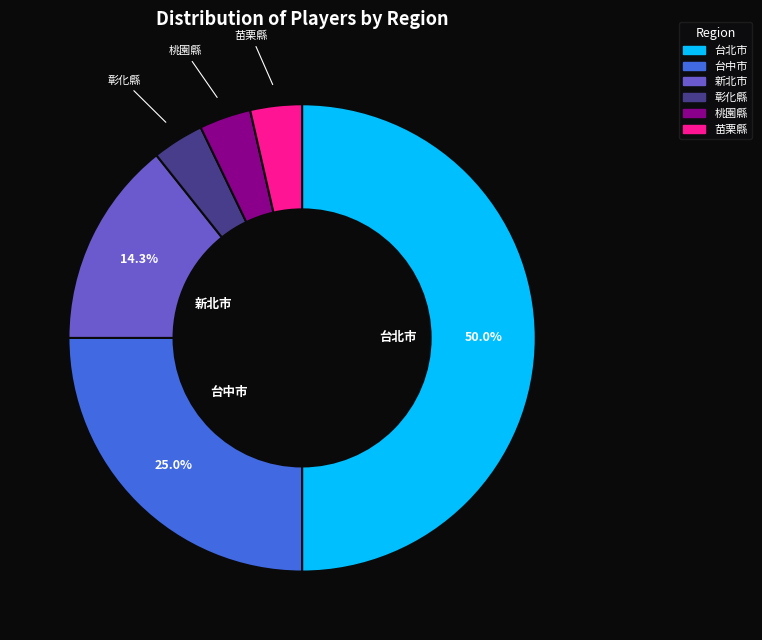

What is the largest slice in the pie chart?

台北市